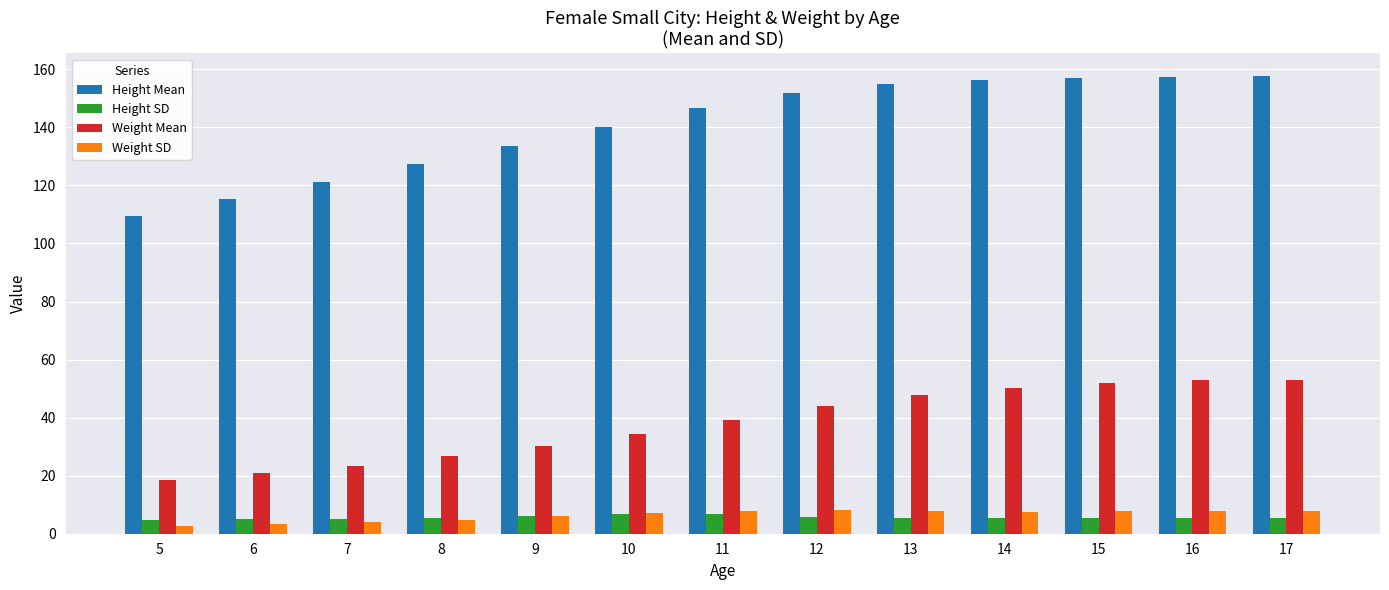

What is the maximum value shown in the chart?

157.6